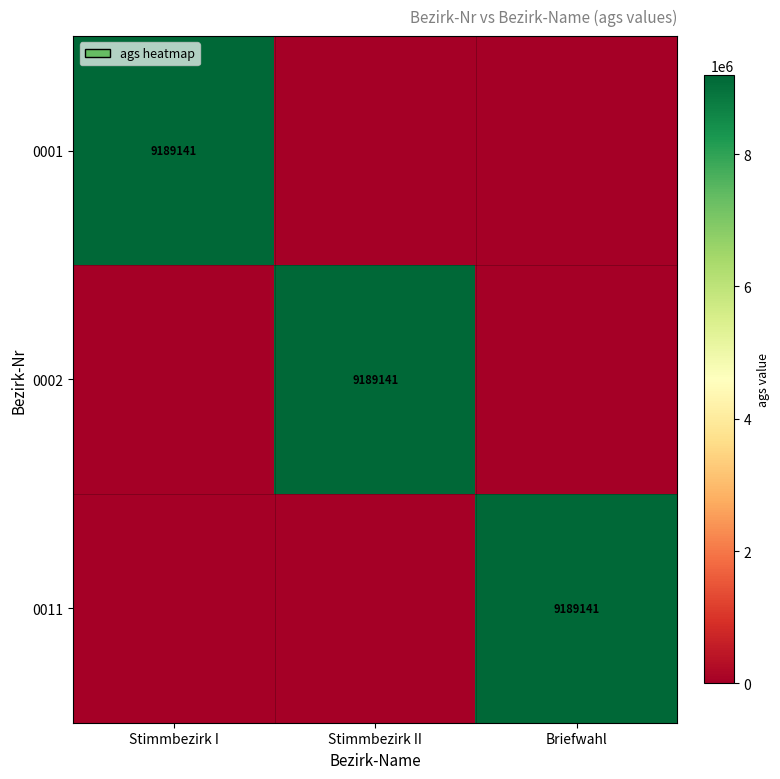

At how many categories does at least one series exceed 3774021?

3